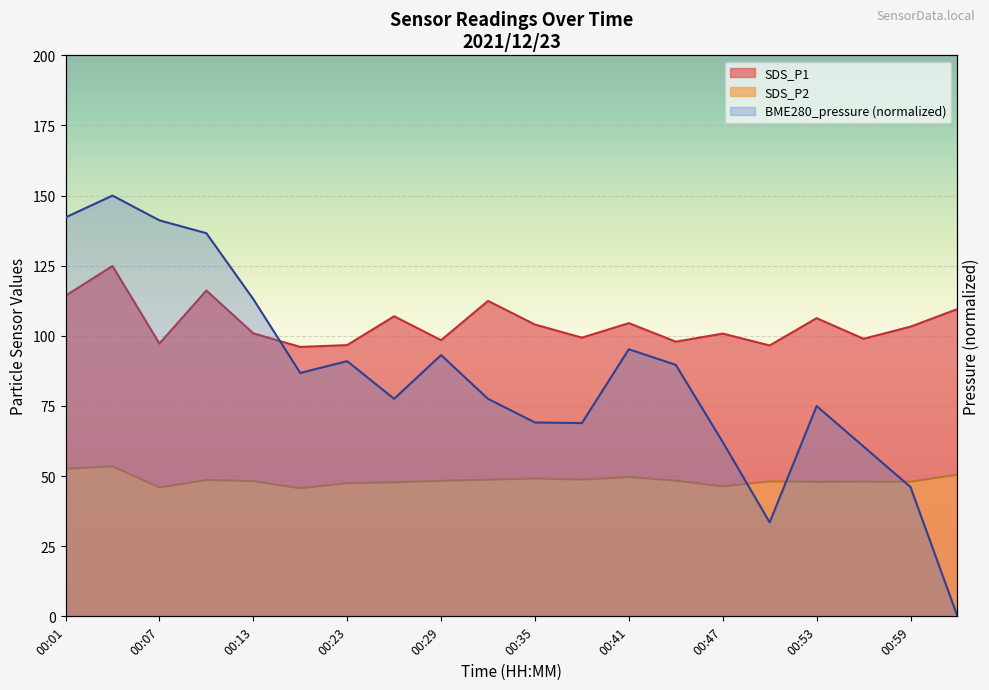

What is the difference between the BME280_pressure values at 00:29 and 00:13?

19.9